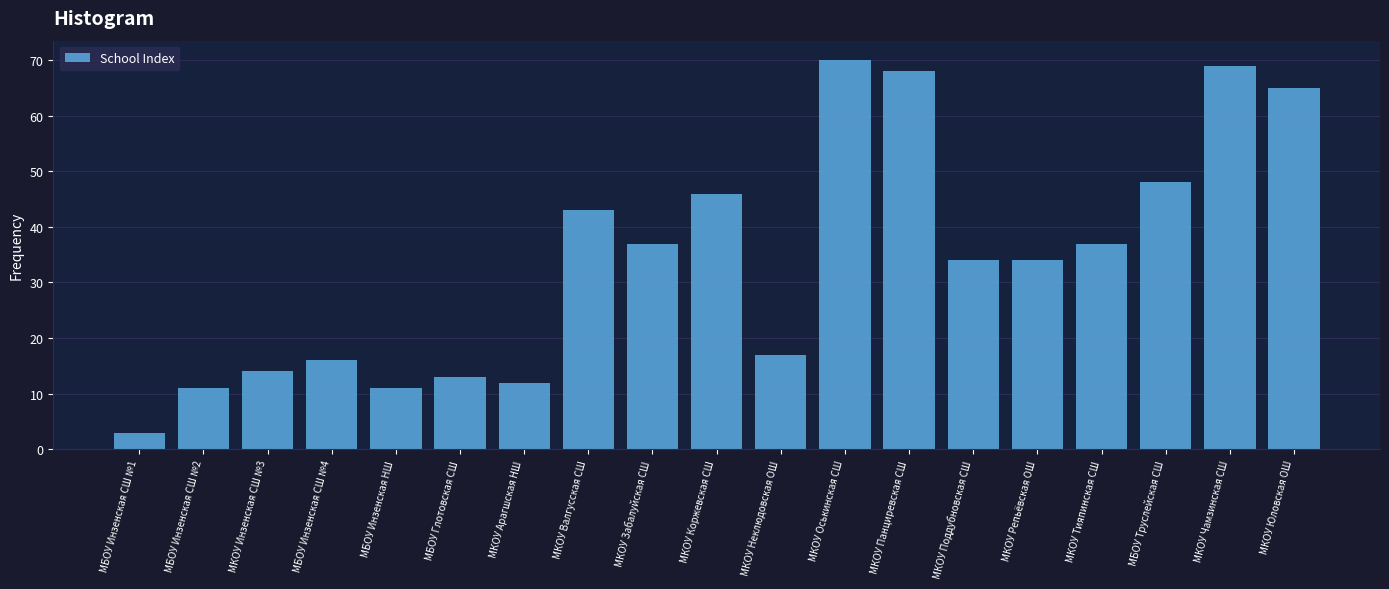

Reading left to right, transcribe all the data shown in this chart.

МБОУ Инзенская СШ №1=3	МБОУ Инзенская СШ №2=11	МКОУ Инзенская СШ №3=14	МБОУ Инзенская СШ №4=16	МБОУ Инзенская НШ=11	МБОУ Глотовская СШ=13	МКОУ Арагшская НШ=12	МКОУ Валгусская СШ=43	МКОУ Забалуйская СШ=37	МКОУ Коржевская СШ=46	МКОУ Неклюдовская ОШ=17	МКОУ Оськинская СШ=70	МКОУ Панциревская СШ=68	МКОУ Поддубновская СШ=34	МКОУ Репьёвская ОШ=34	МКОУ Тияпинская СШ=37	МБОУ Труслейская СШ=48	МКОУ Чамзинская СШ=69	МКОУ Юловская ОШ=65